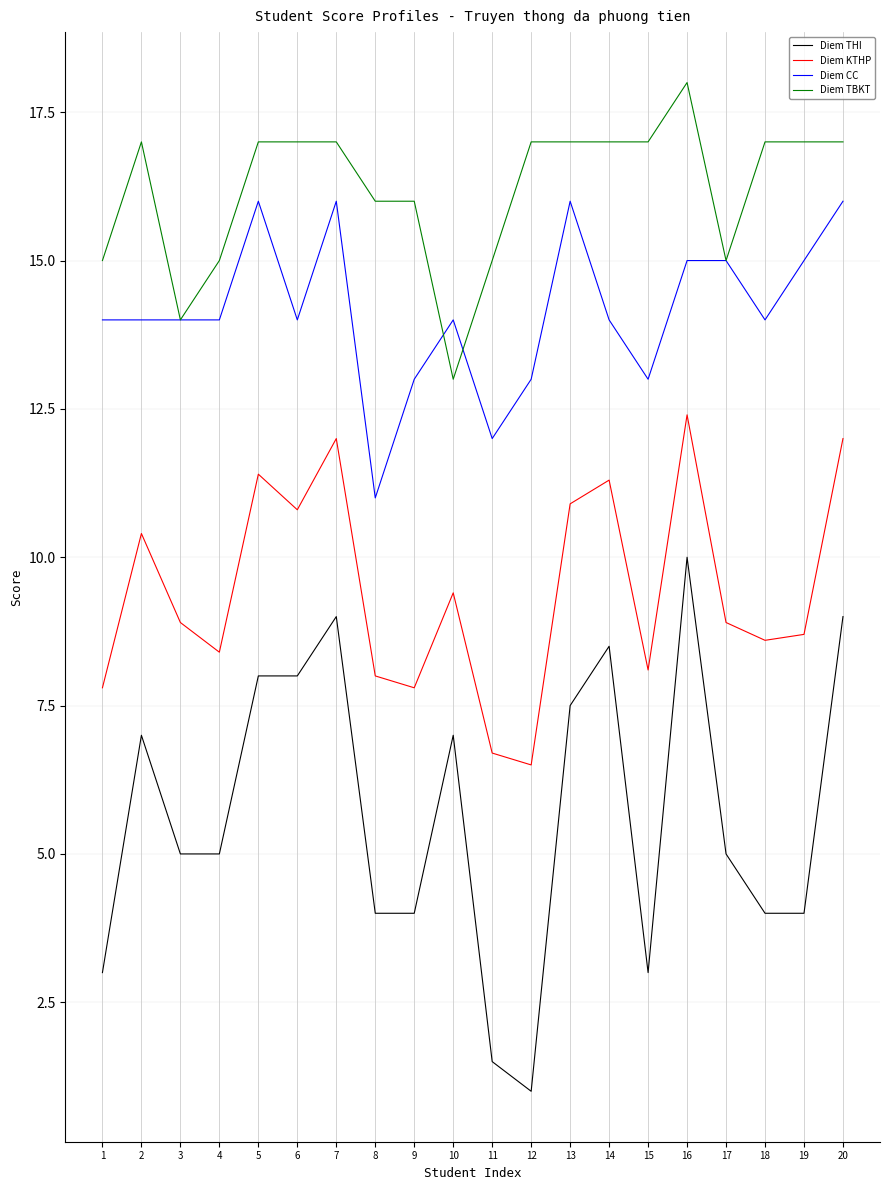

What is the average value of the Diem TBKT series?

16.2